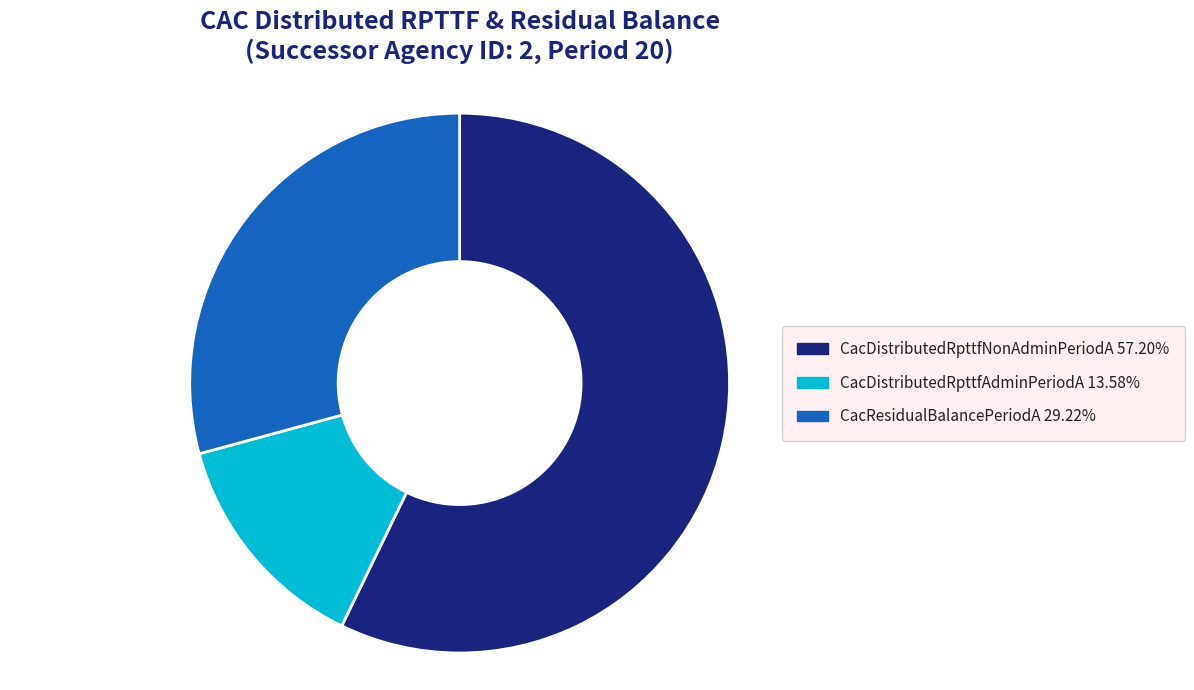

Do CacDistributedRpttfAdminPeriodA 13.58% and CacResidualBalancePeriodA 29.22% together represent more than half of the pie?

No